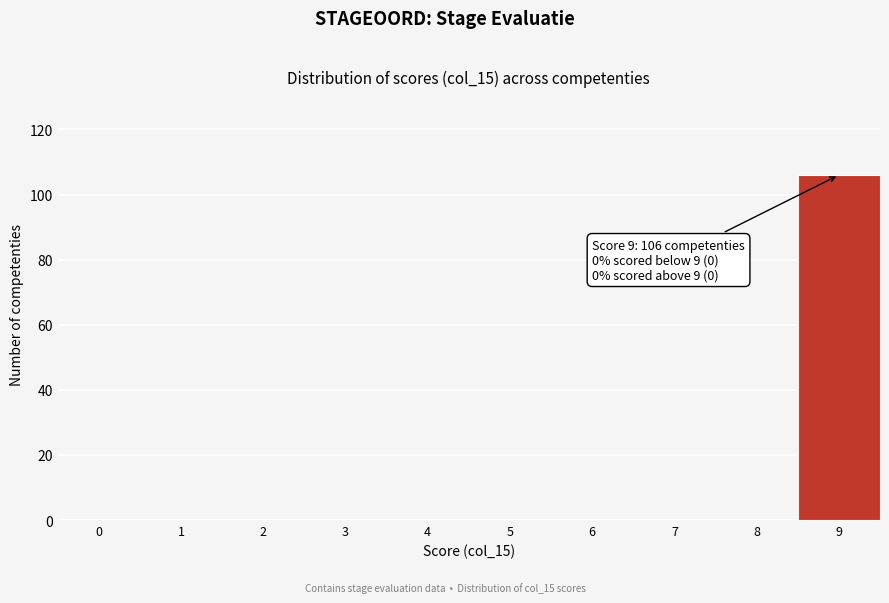

Reading left to right, what are all the values shown in this chart?

0=0	1=0	2=0	3=0	4=0	5=0	6=0	7=0	8=0	9=106